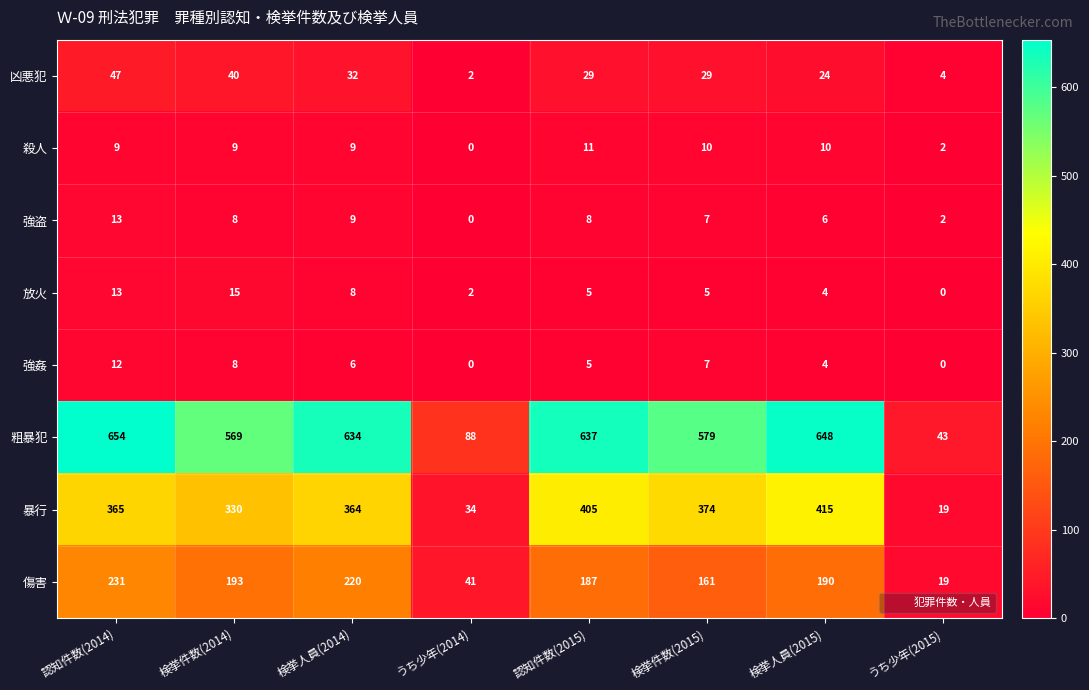

What is the minimum value for 暴行?

19